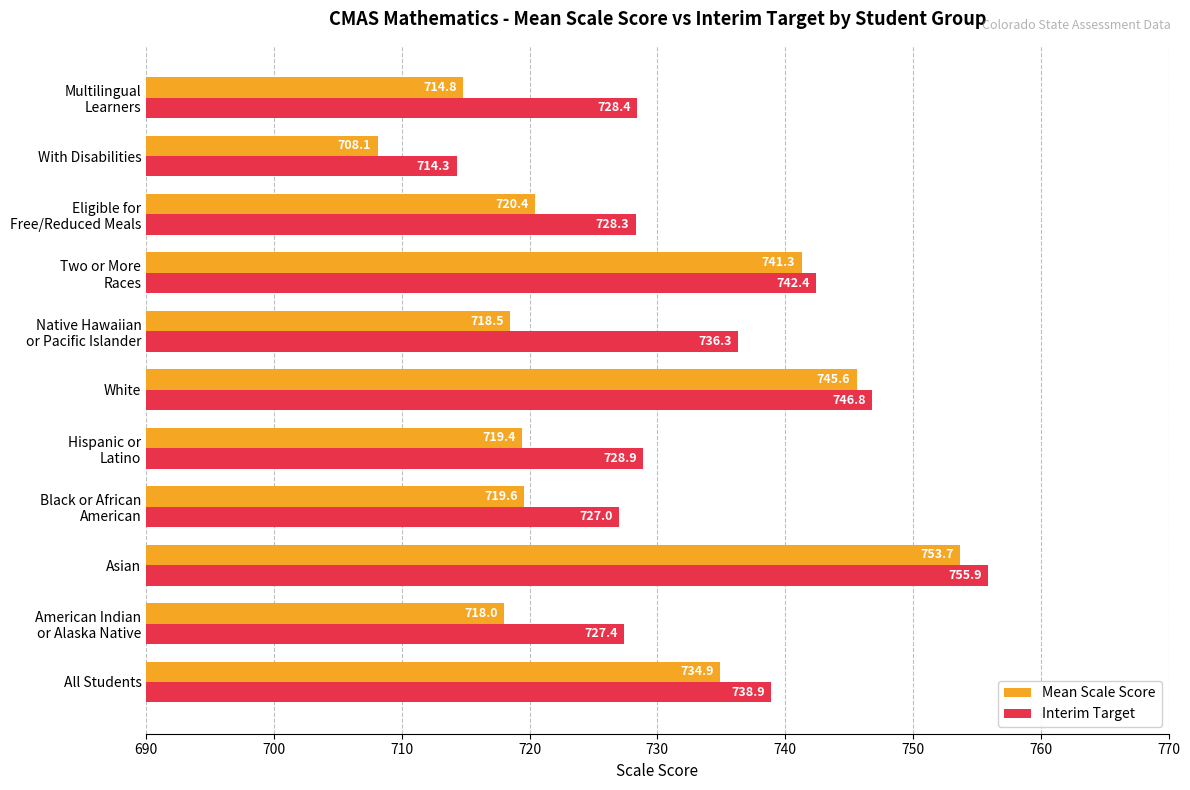

What is the difference between the highest and lowest values at White?

1.2